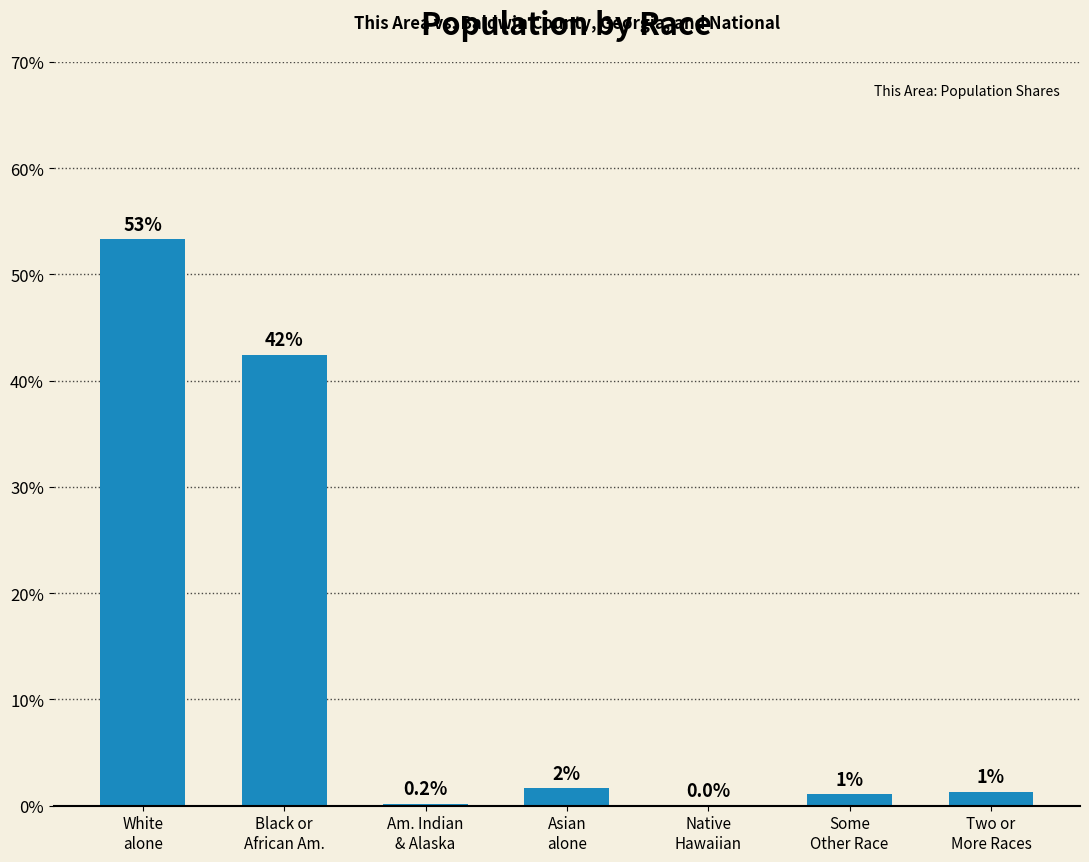

What is the label of the 7th bar from the left?

Two or
More Races